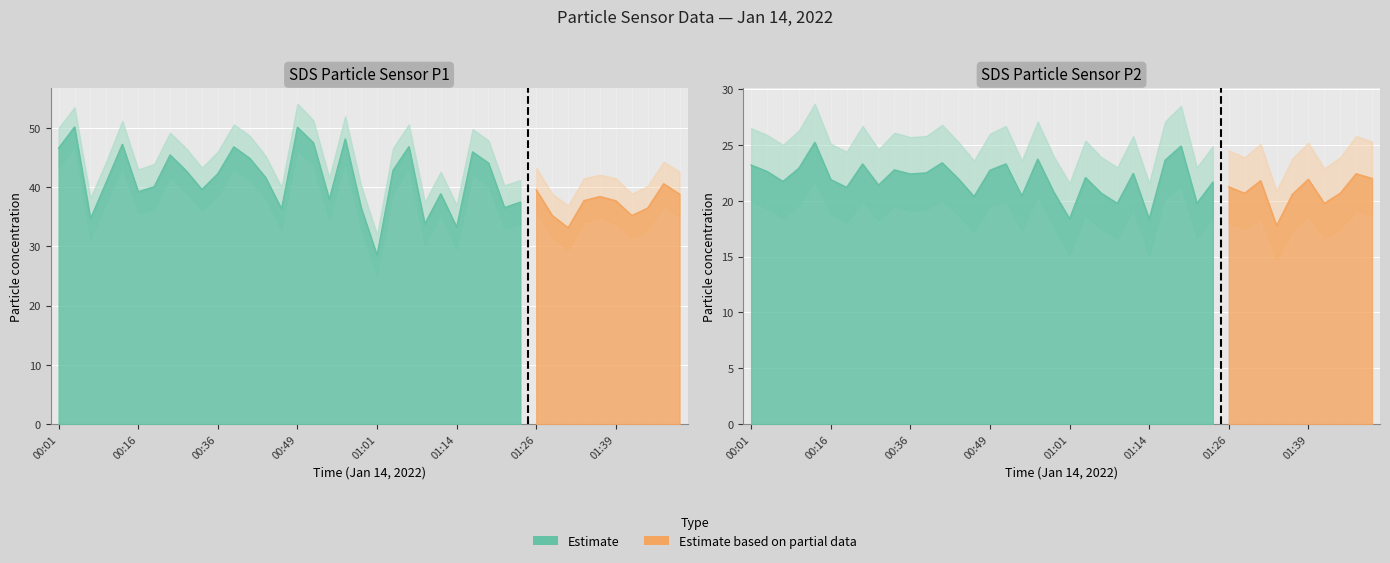

Where is SDS_P2 nearest to the value 21?

00:18